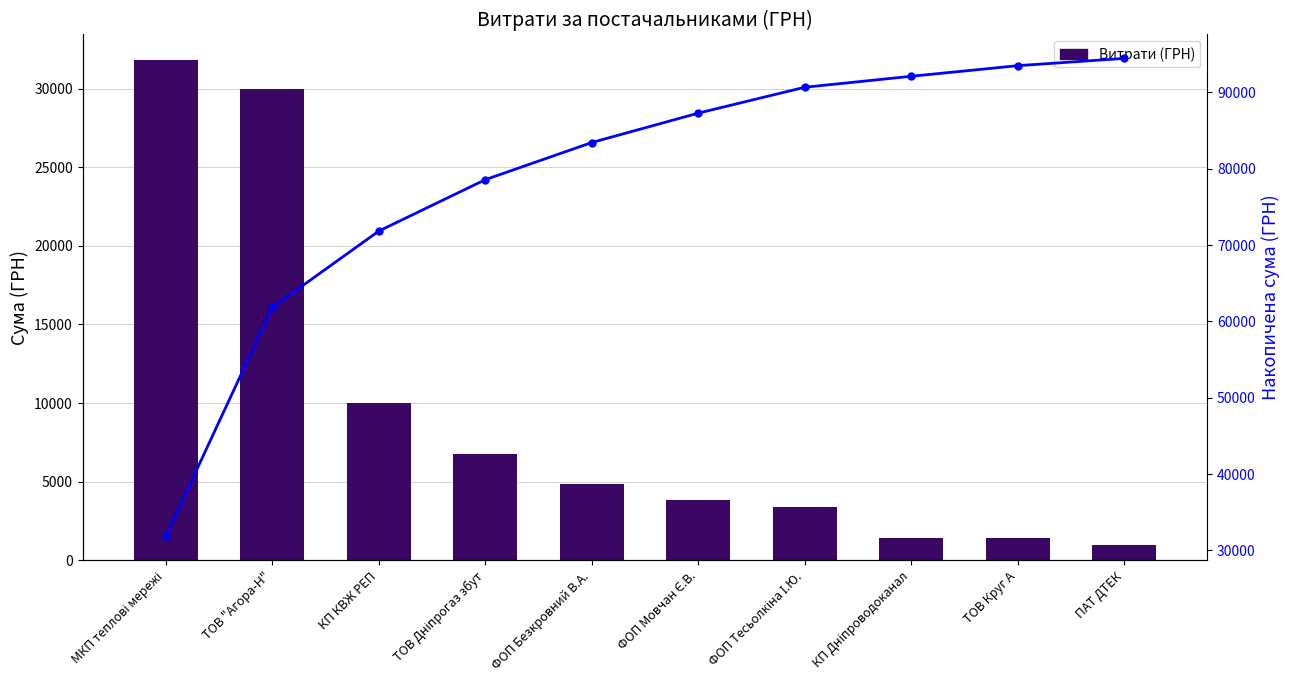

What is the average value of the Витрати (ГРН) series?

9443.5